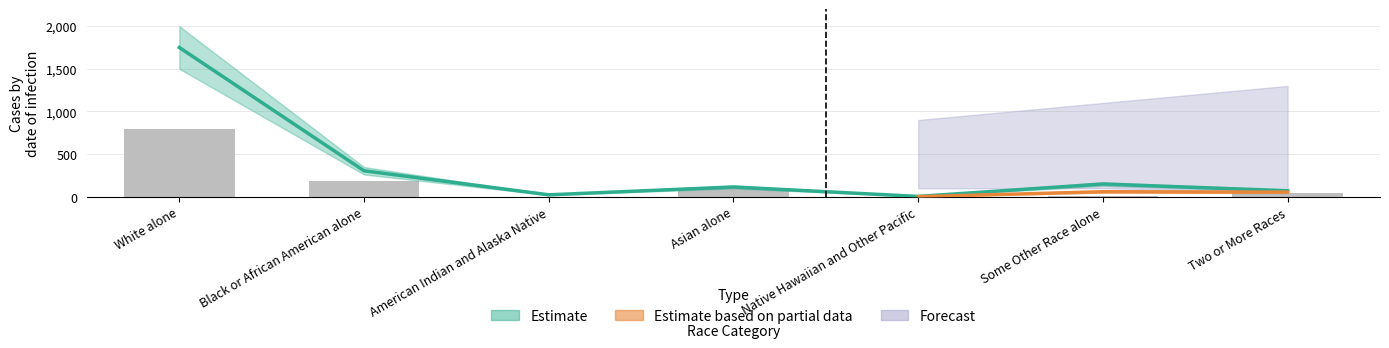

What is the label of the 7th bar from the right?

White alone